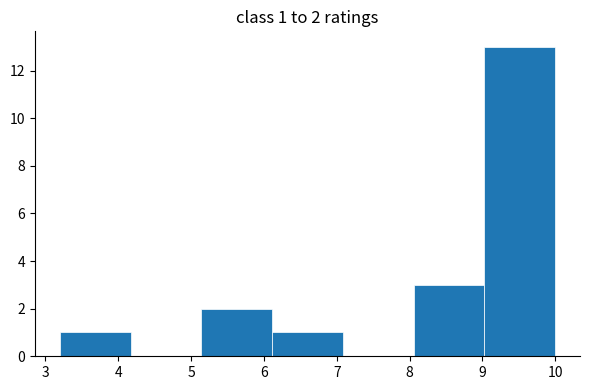

Which range on the x-axis has the tallest bar?

9.0 to 10.0